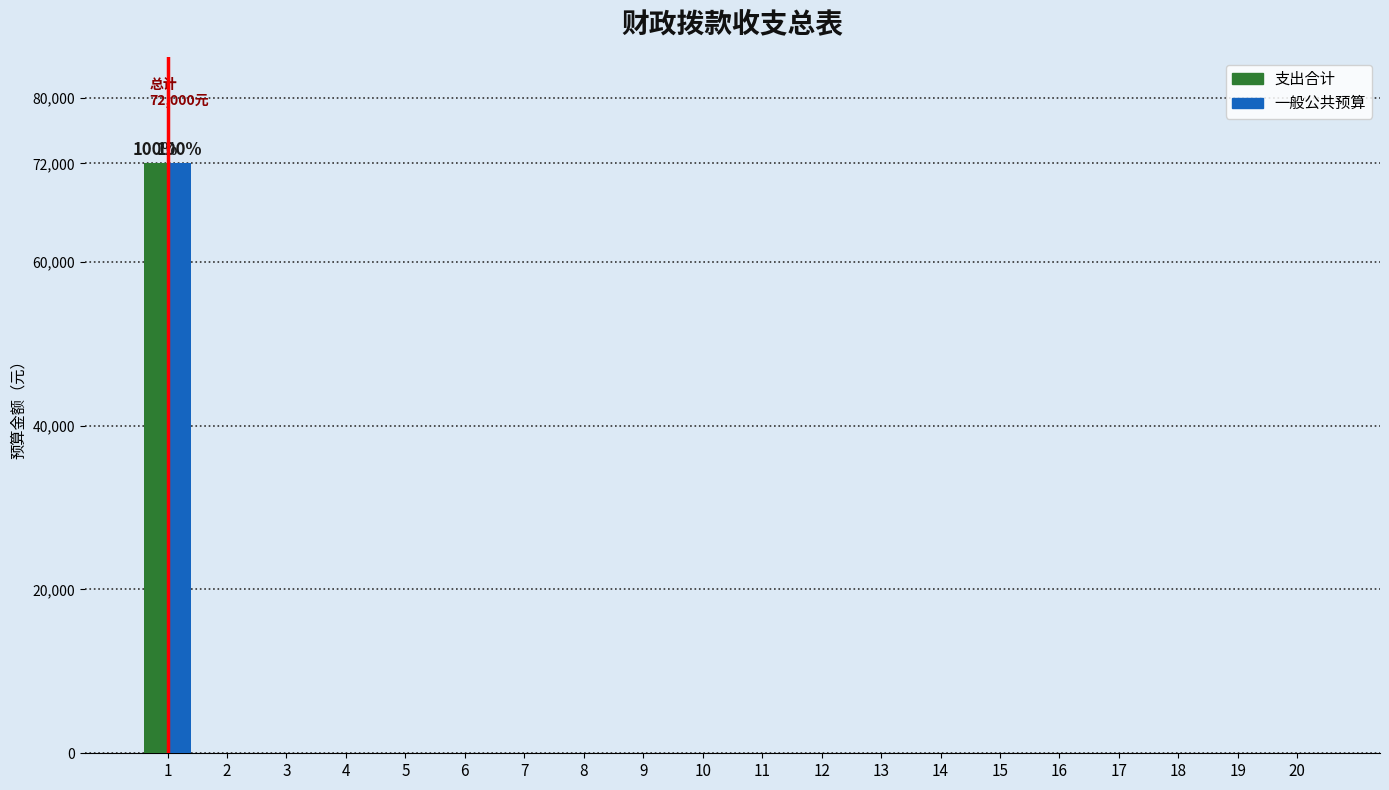

What is the sum of all 一般公共预算 values?

72000